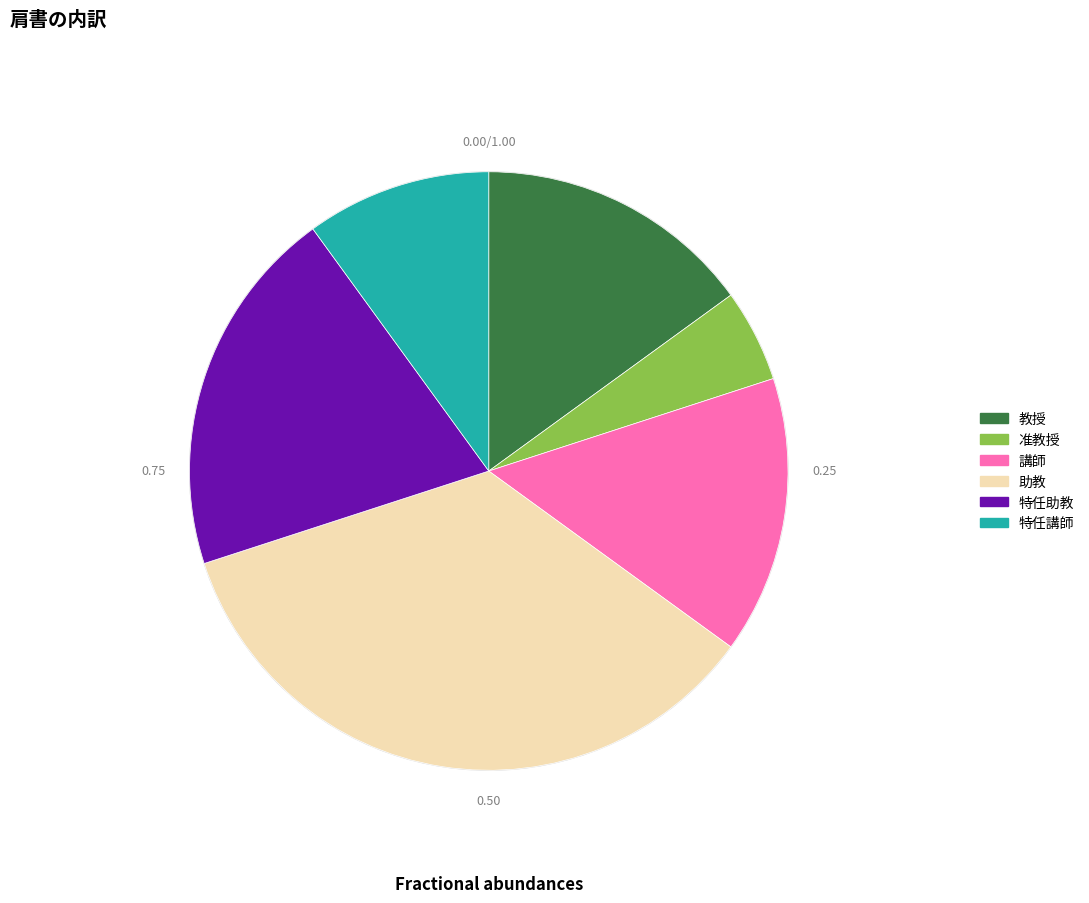

Which category has the smallest portion of the pie?

准教授